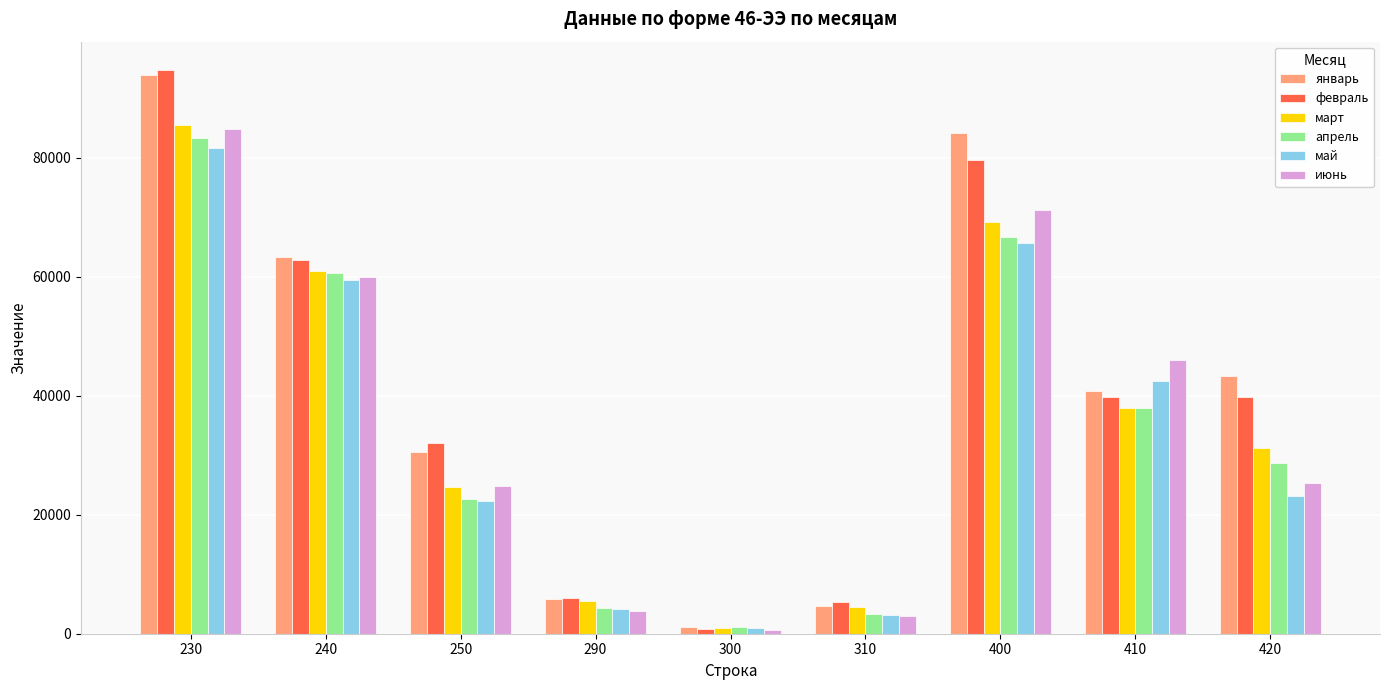

How many data points in июнь are above 25268?

5